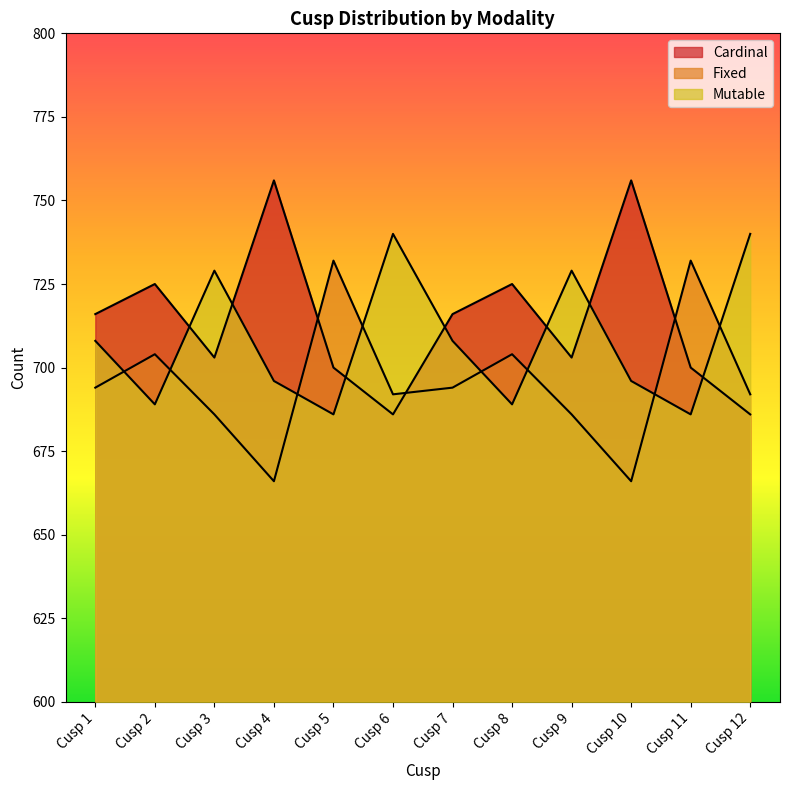

What is the approximate value of Mutable at Cusp 12, to the nearest 10?

740